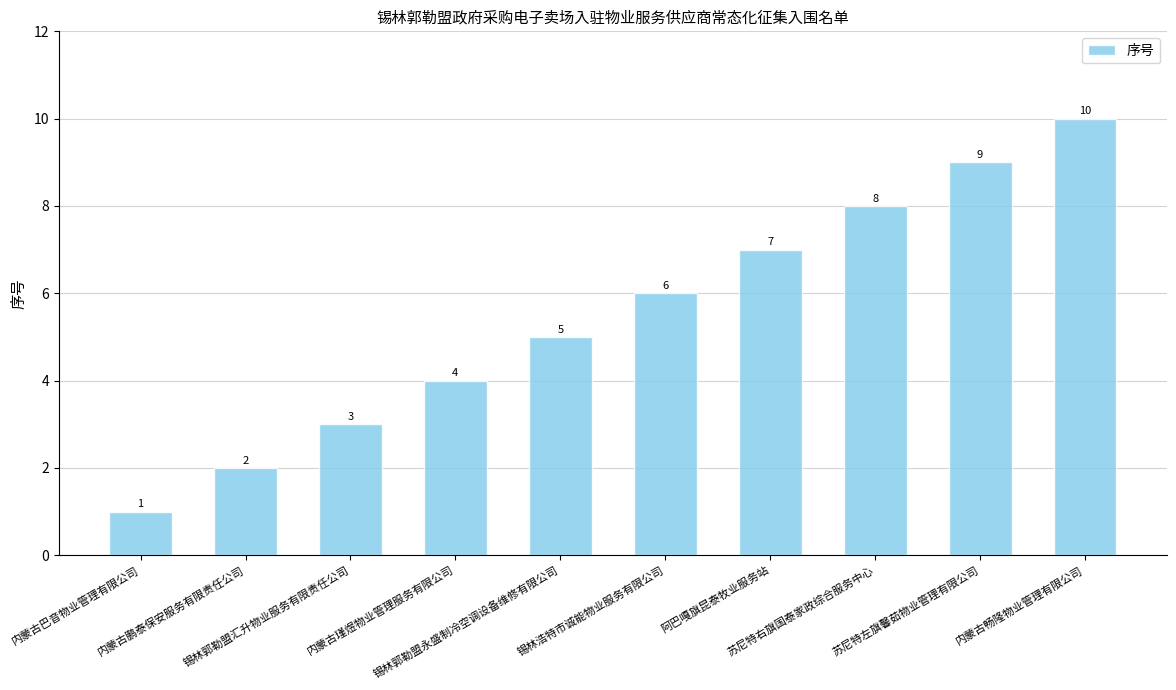

List the labels in order of value, largest first.

内蒙古畅隆物业管理有限公司, 苏尼特左旗馨茹物业管理有限公司, 苏尼特右旗国泰家政综合服务中心, 阿巴嘎旗昆泰牧业服务站, 锡林浩特市诚能物业服务有限公司, 锡林郭勒盟永盛制冷空调设备维修有限公司, 内蒙古瑾煜物业管理服务有限公司, 锡林郭勒盟汇升物业服务有限责任公司, 内蒙古鹏泰保安服务有限责任公司, 内蒙古巴音物业管理有限公司